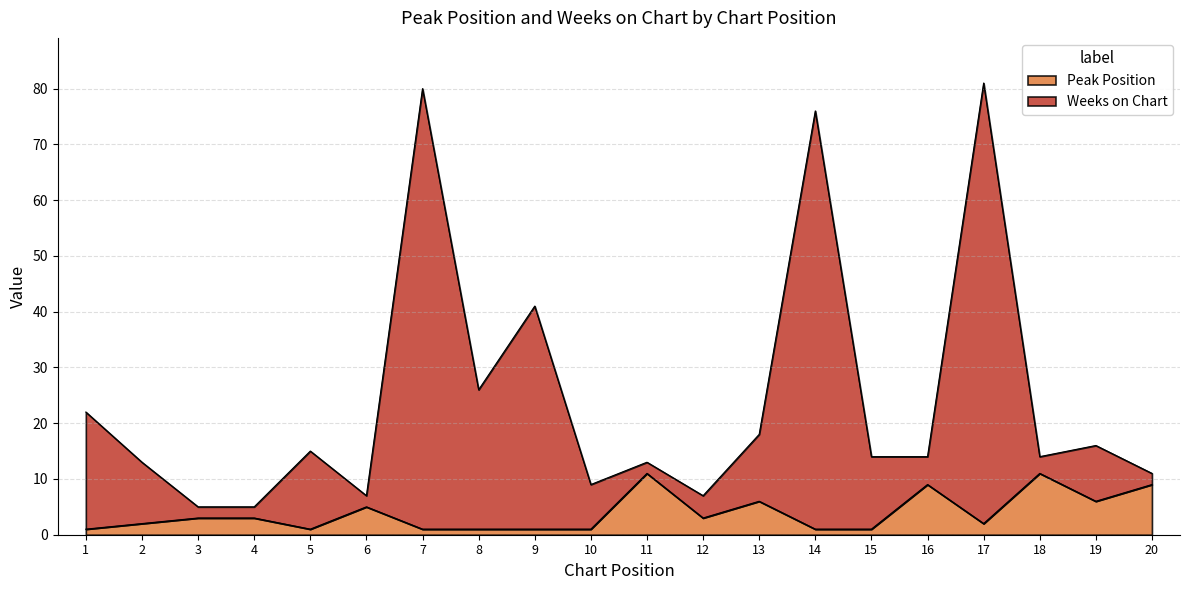

Which series has the largest range (max minus min)?

Weeks on Chart